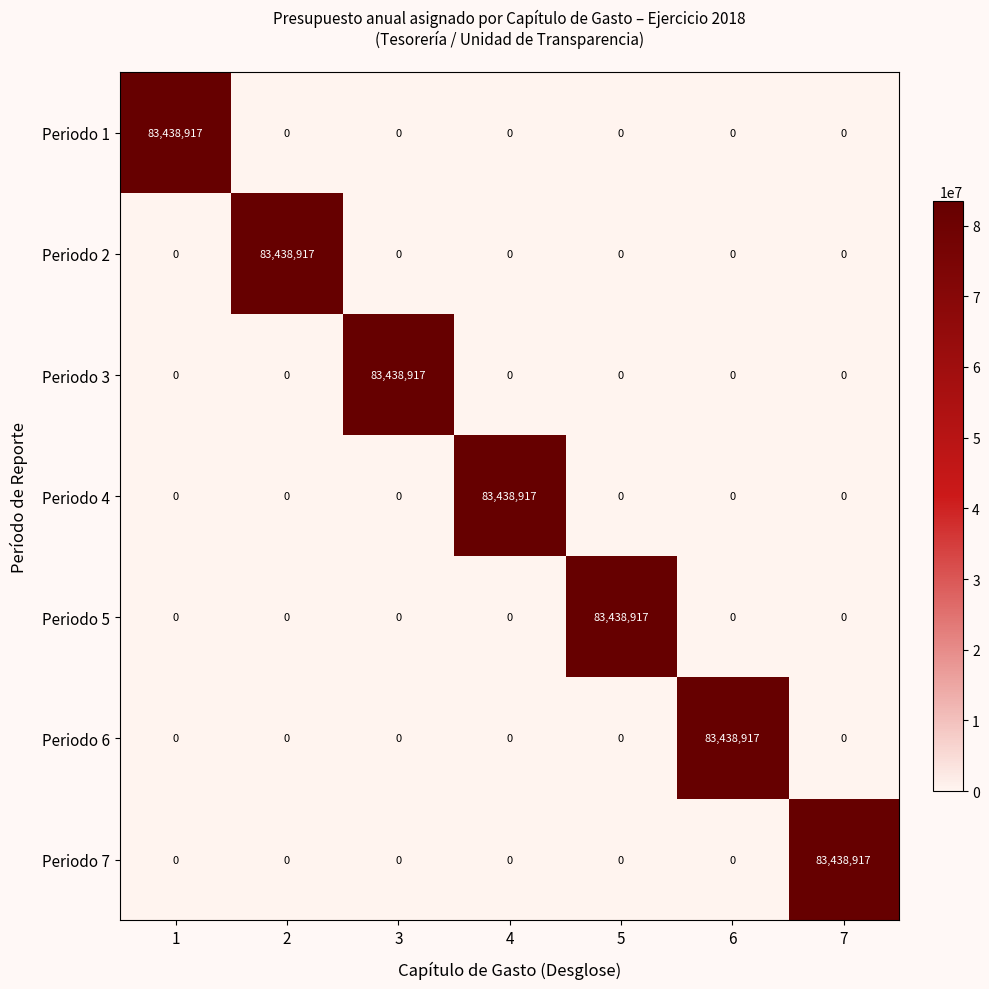

What is the difference between the maximum and second lowest values in the Periodo 2 series?

83438917